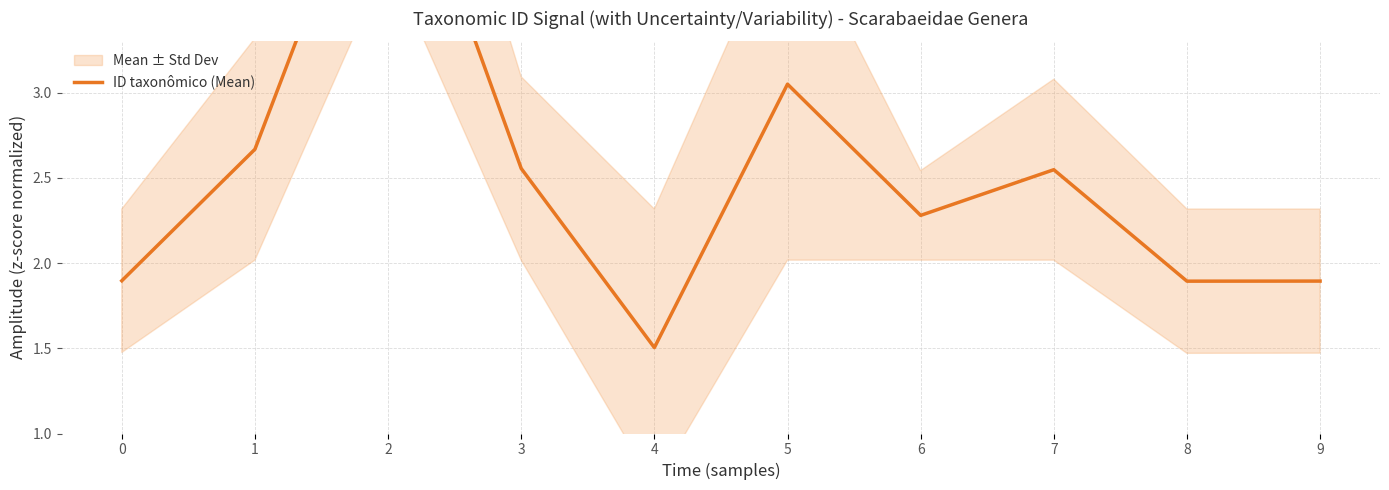

What is the smallest value displayed?

1.5